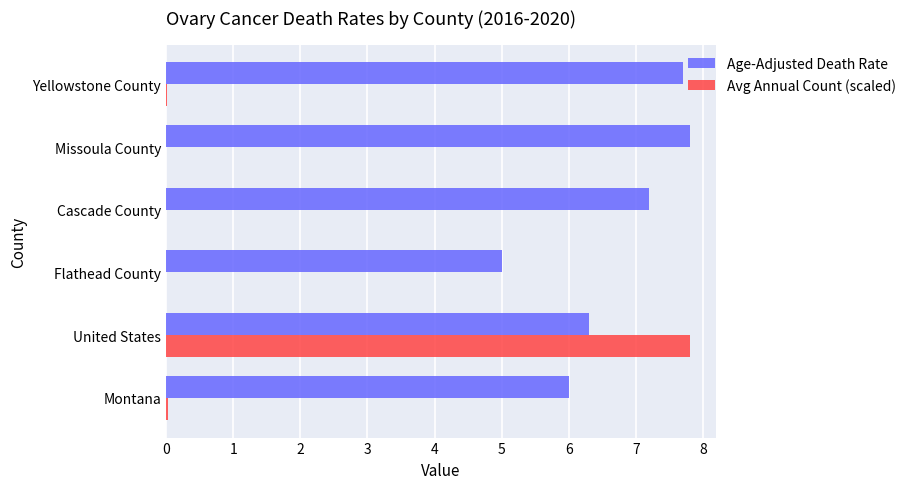

The Avg Annual Count (scaled) series shows 0.0 at Flathead County. True or false?

True